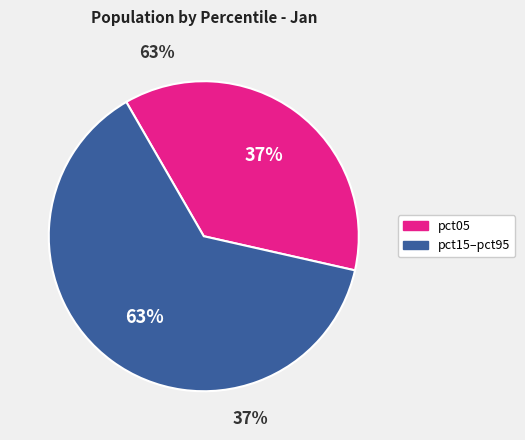

Between pct85 and pct15, which is larger?

pct15